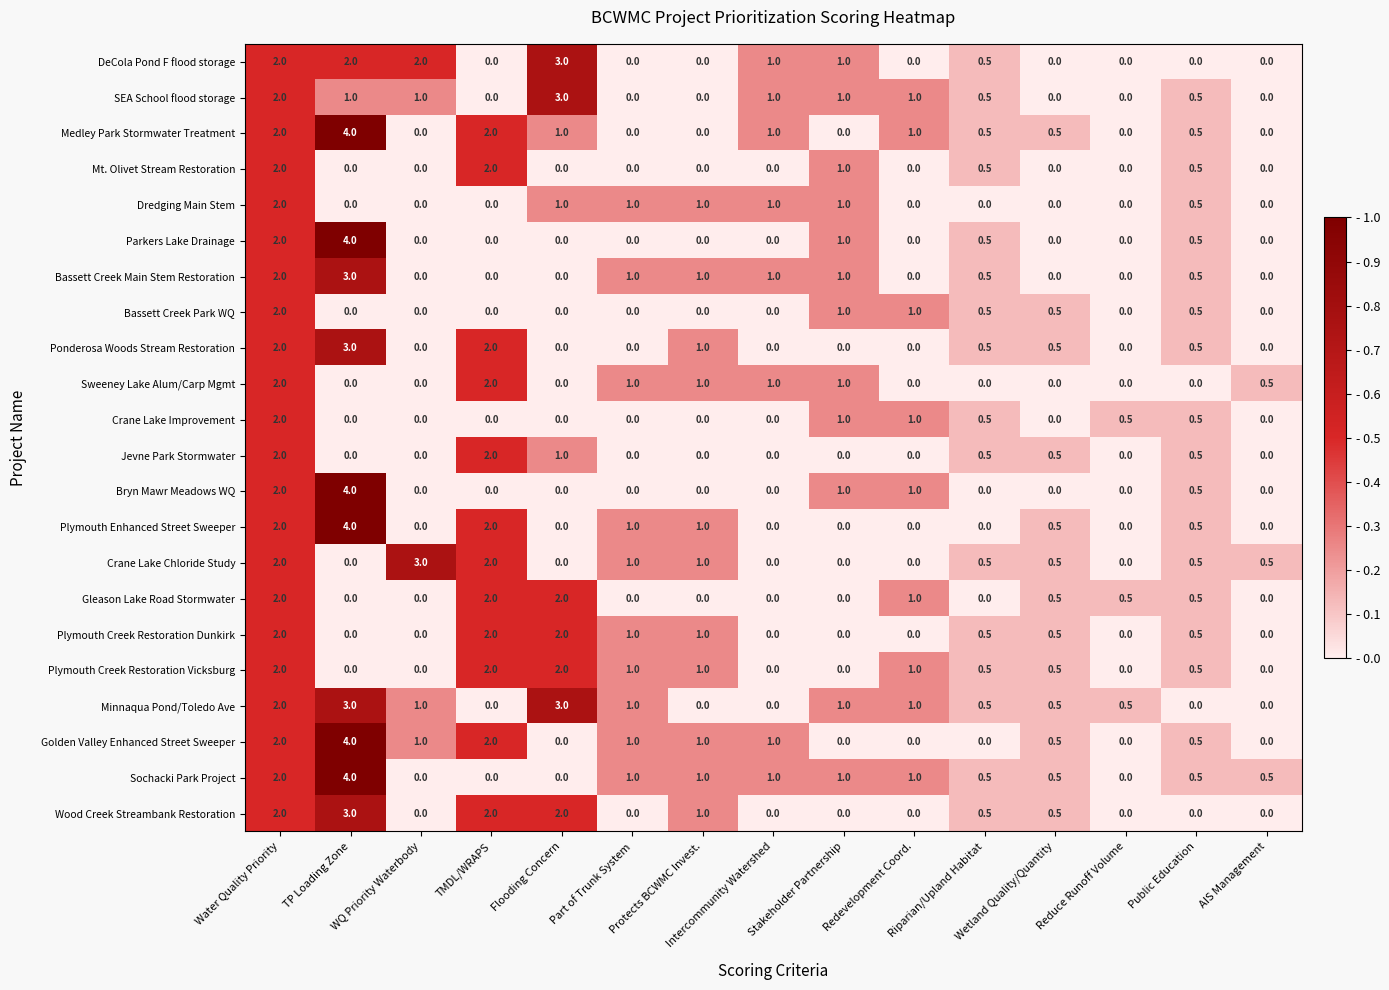

Is it true that Crane Lake Chloride Study equals 1.0 at Protects BCWMC Invest.?

True